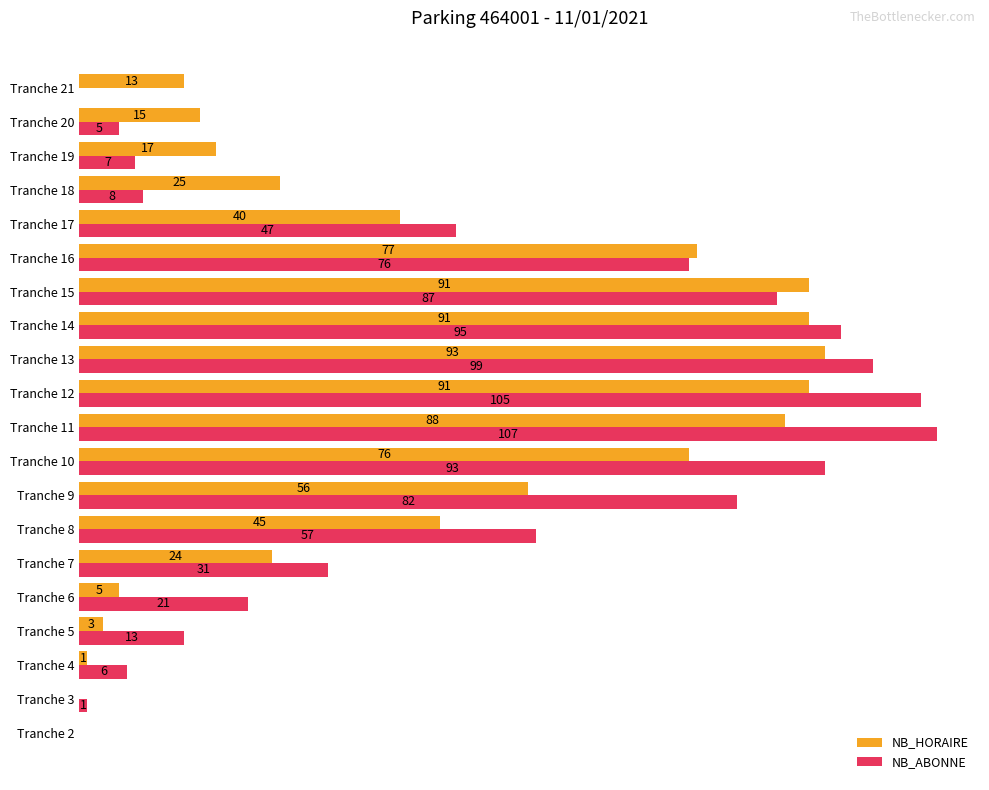

At which category is the sum across all series the highest?

Tranche 12